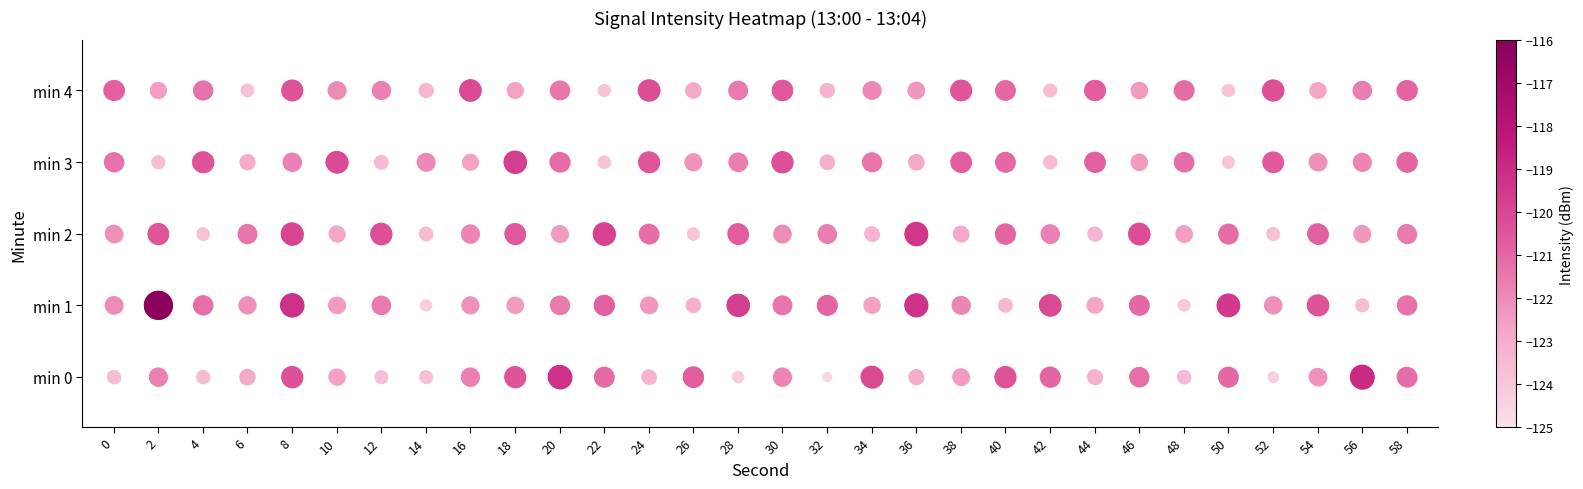

Is the value of min 1 at 16 greater than the value of min 0 at 54?

Yes